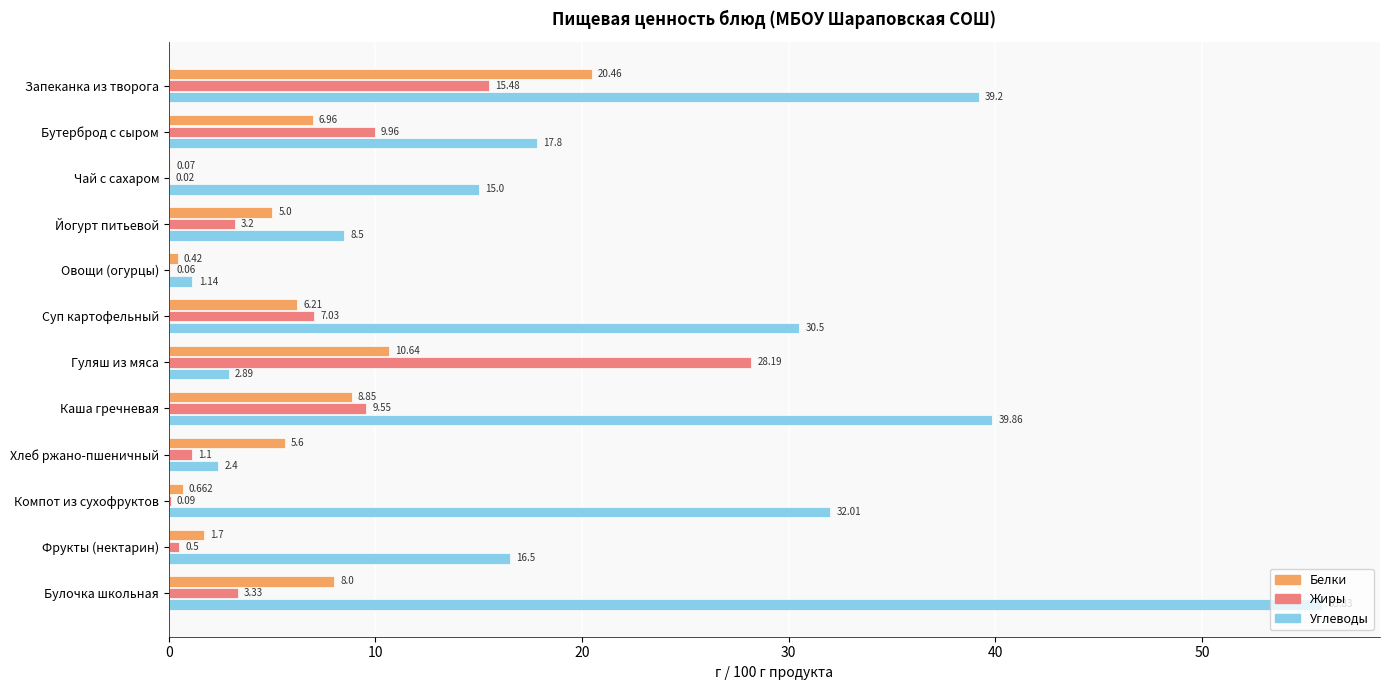

At which label is Жиры closest to 14?

Запеканка из творога